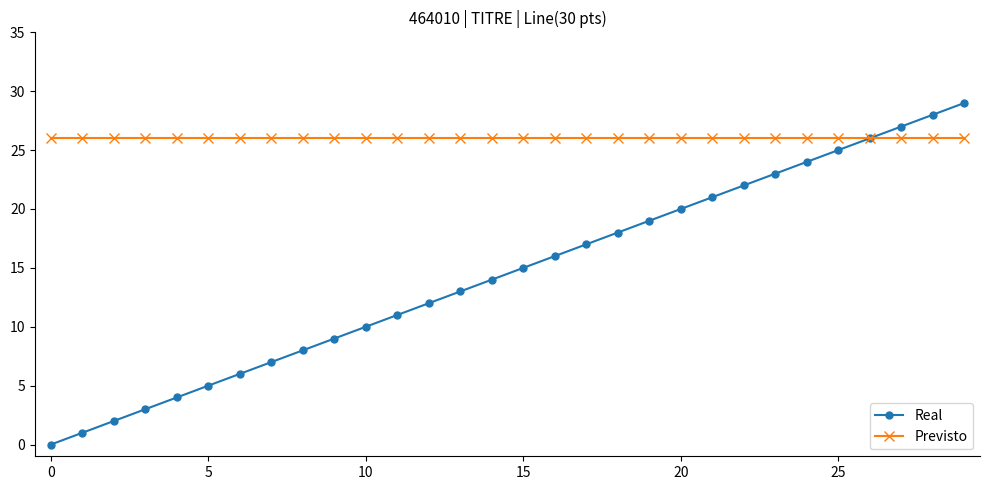

Which series has the largest total across all categories?

Previsto